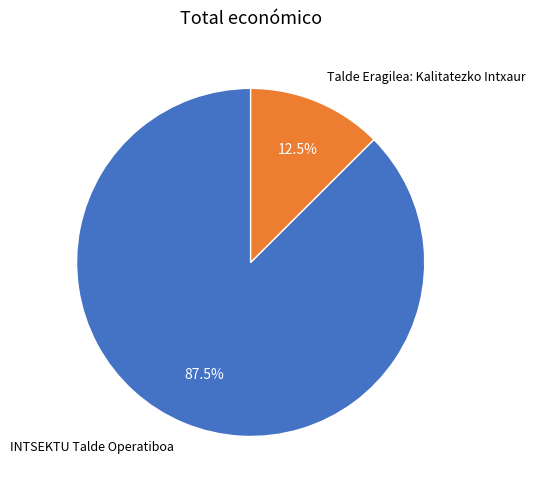

What is the largest slice in the pie chart?

INTSEKTU Talde Operatiboa